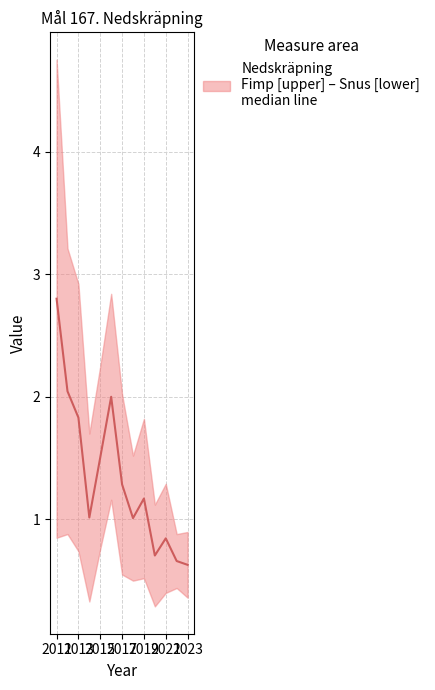

How many points are lower than both their immediate neighbors (excluding endpoints)?

3